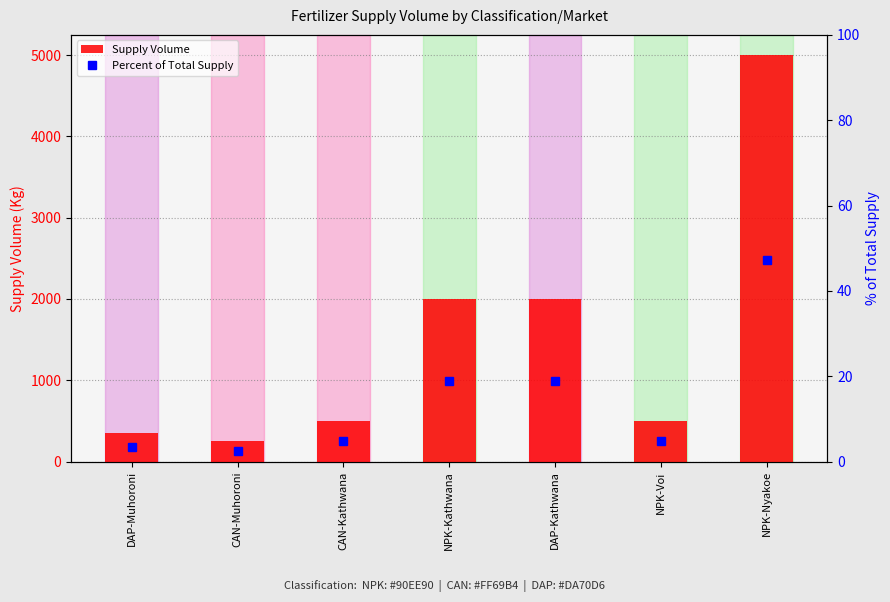

What is the value of the Percent of Total Supply bar at the 3rd from the left?

4.7